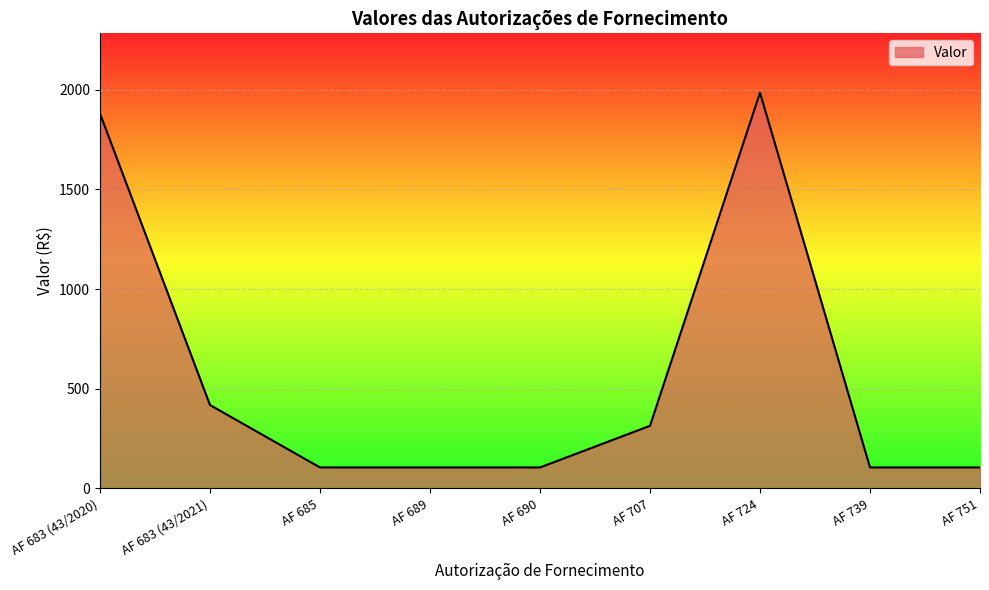

Which has a higher value, AF 707 or AF 683 (43/2020)?

AF 683 (43/2020)